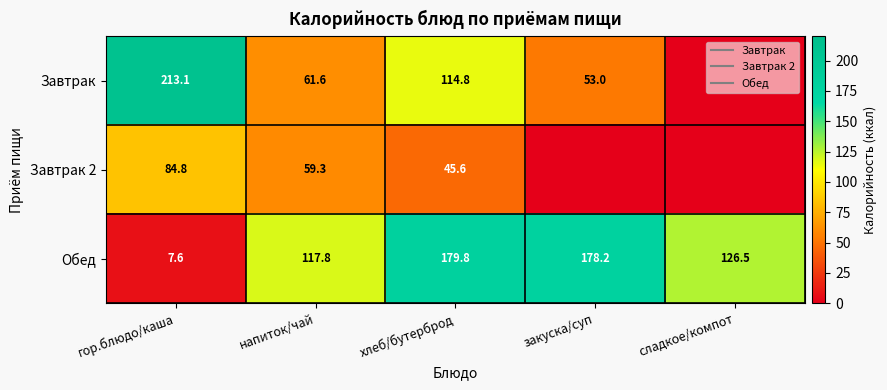

What is the highest value of the Завтрак series?

213.1